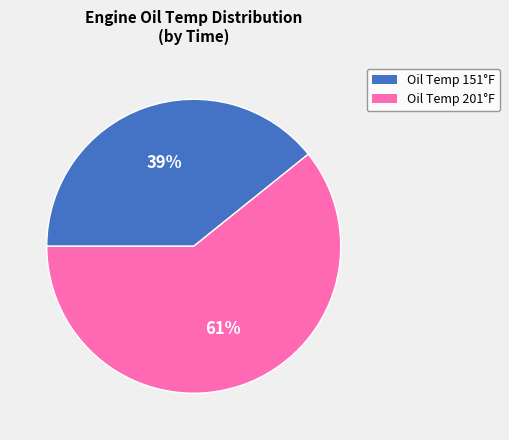

To the nearest percent, what is the difference between the largest and smallest slice percentages?

22%